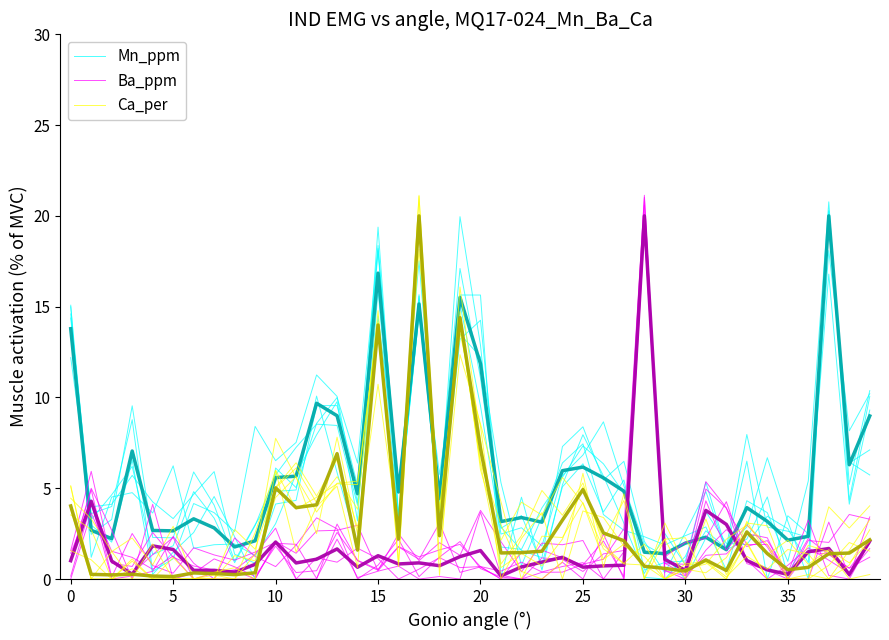

How many lines are shown in the chart?

3